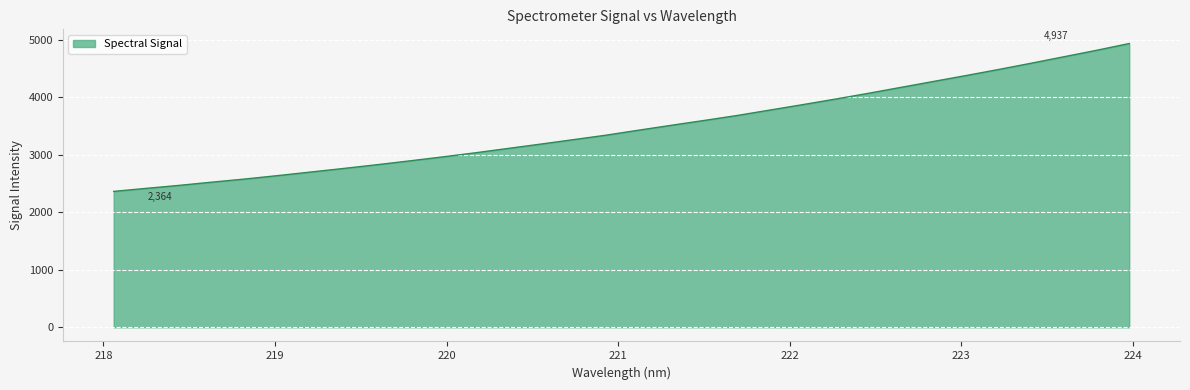

Count the number of values greater than 3427.

16